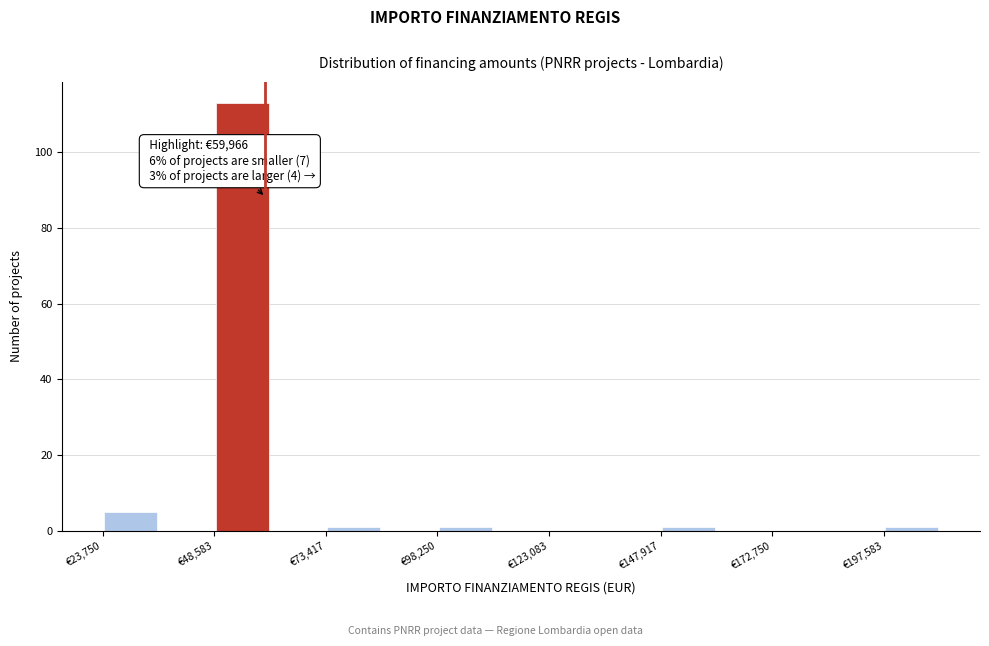

Read against the x-axis, roughly where is the centre of the tallest bar?

55000